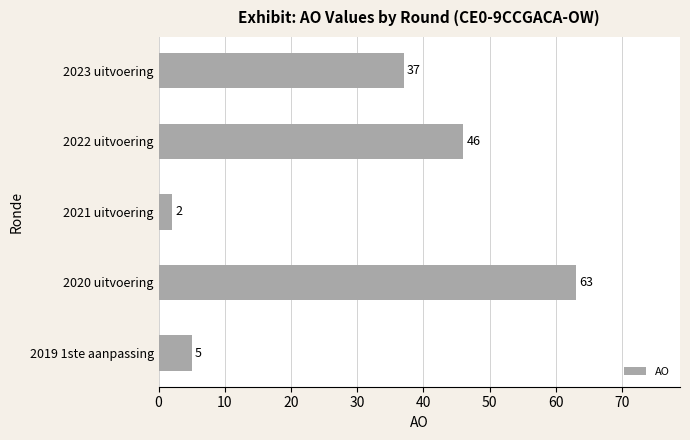

What is the label of the 3rd bar from the top?

2021 uitvoering